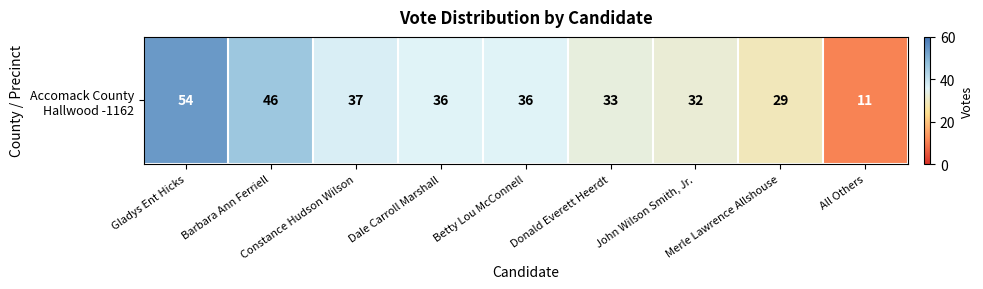

What is the sum of all values?

314